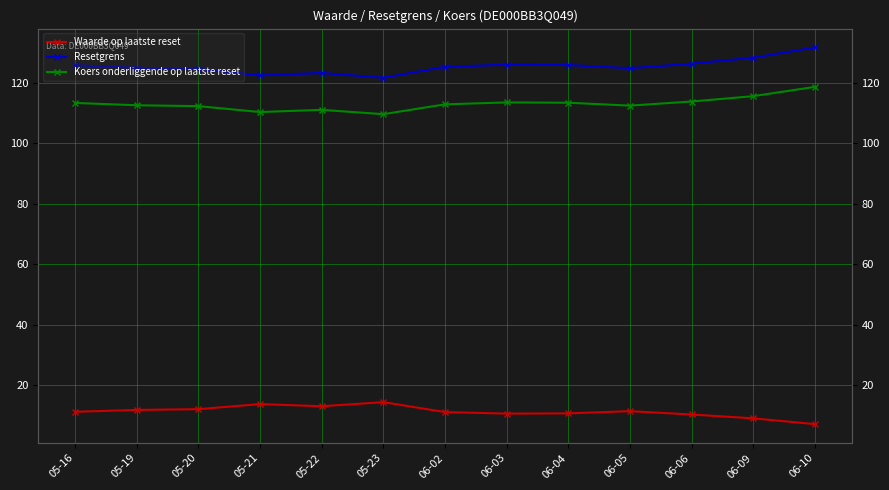

What is the difference between the highest and lowest values at 05-20?

112.6